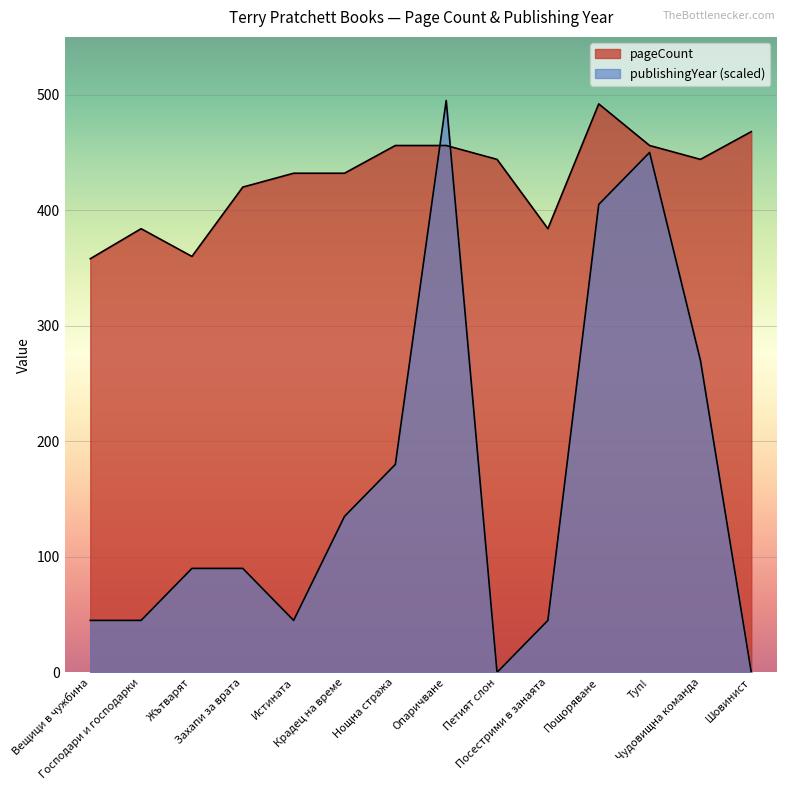

What is the label of the 5th point from the right?

Посестрими в занаята